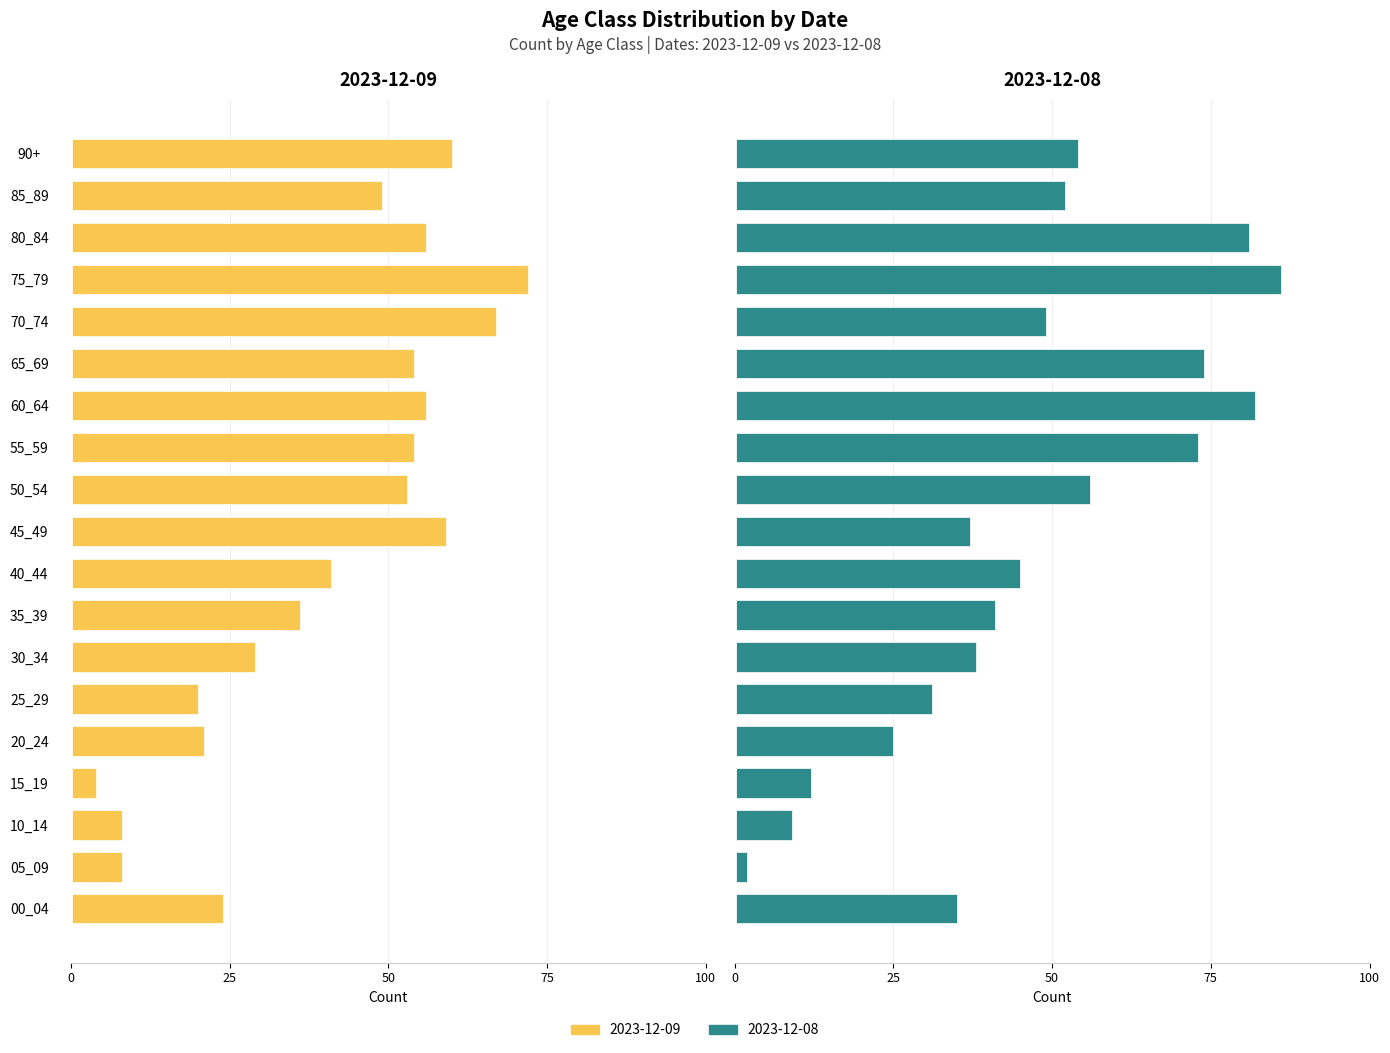

List the series in order of their overall mean, highest first.

2023-12-08, 2023-12-09